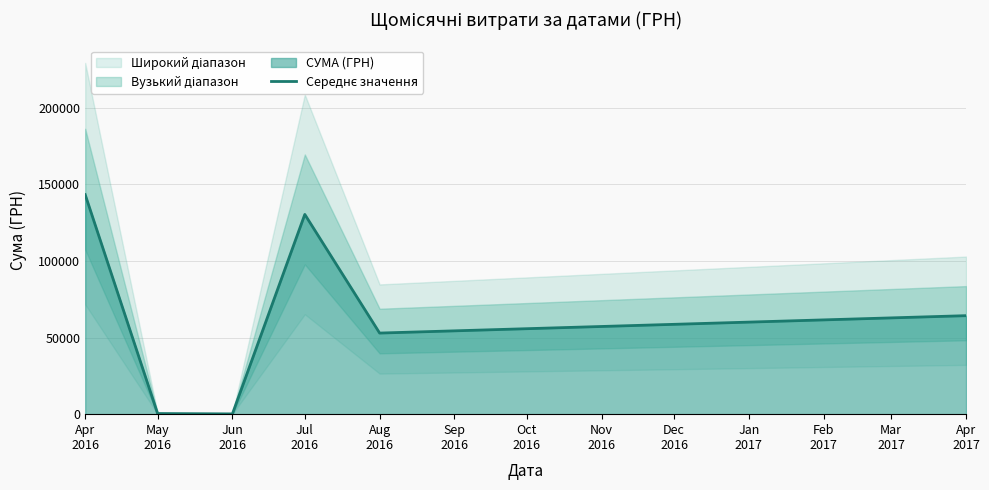

True or false: the data shows 12770.4 at Aug
2016.

False